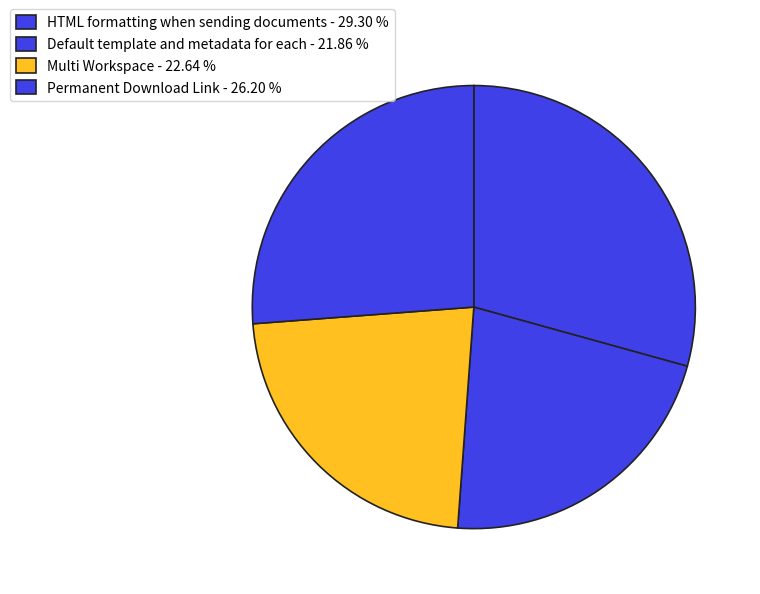

Does Default template and metadata for each account for over 50% of the chart?

No